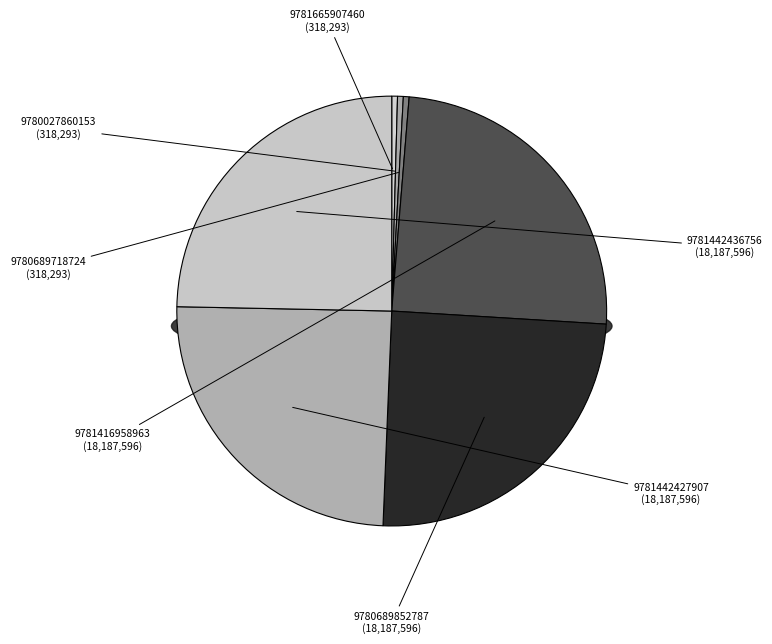

Rank the categories by value from highest to lowest.

9781416958963, 9780689852787, 9781442427907, 9781442436756, 9781665907460, 9780027860153, 9780689718724